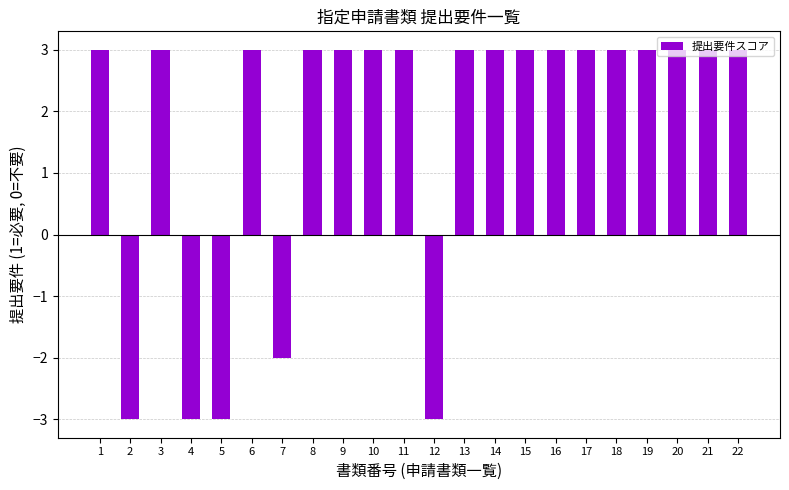

The value at 7 is -1. True or false?

False